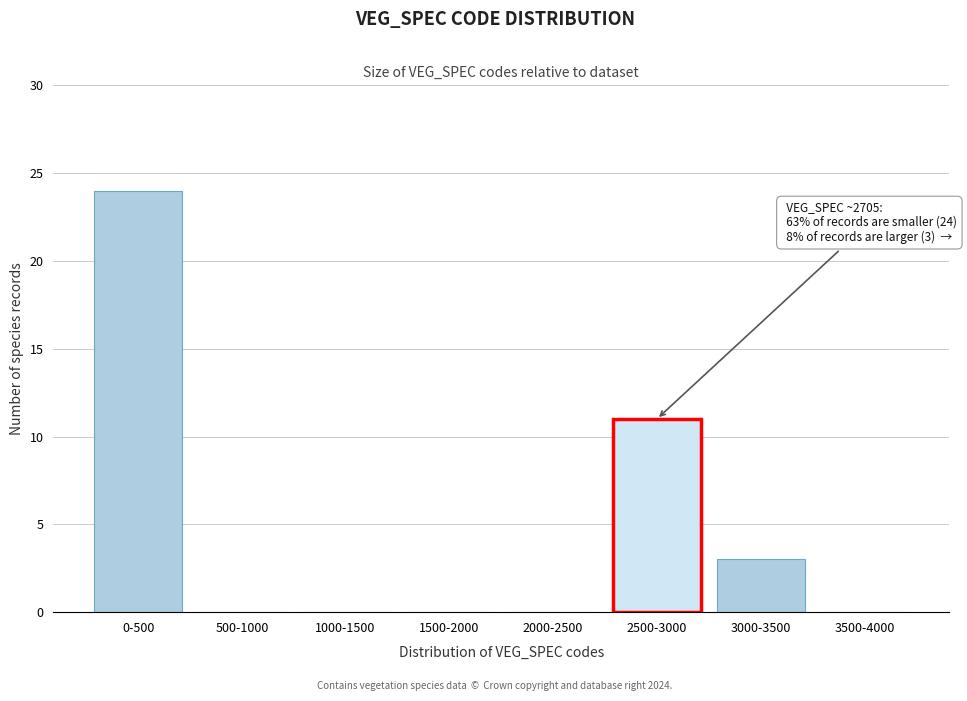

Reading right to left, extract all data points from this chart.

3500-4000=0	3000-3500=3	2500-3000=11	2000-2500=0	1500-2000=0	1000-1500=0	500-1000=0	0-500=24